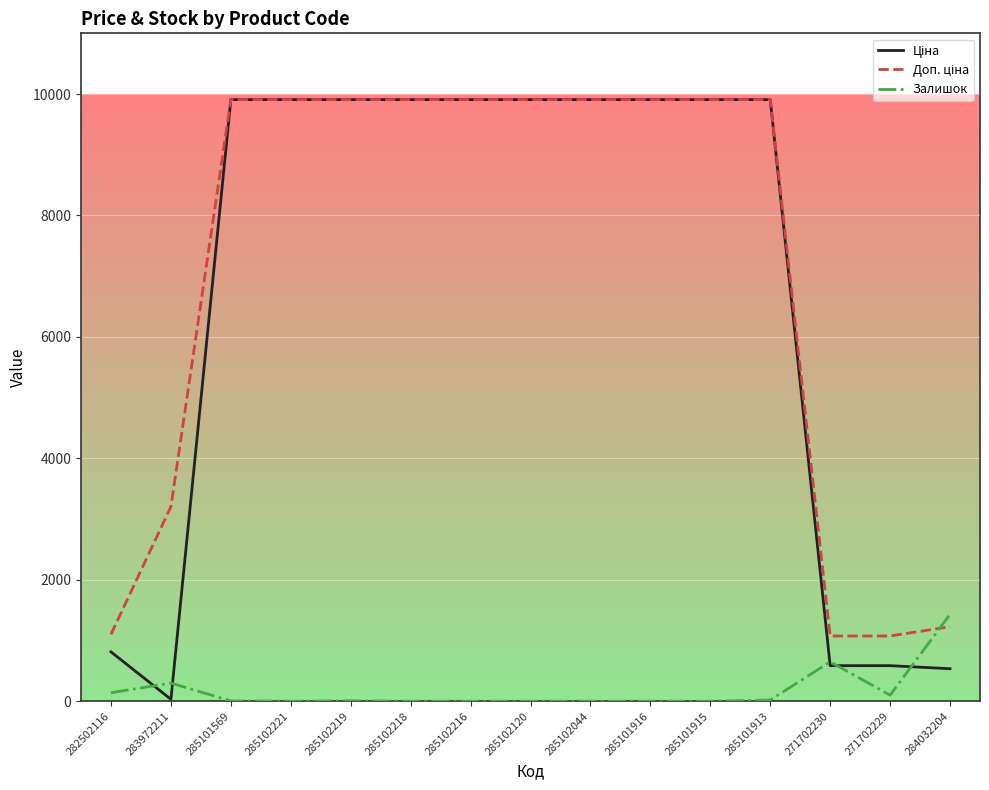

What is the spread (max minus min) of values at 271702230?

488.5